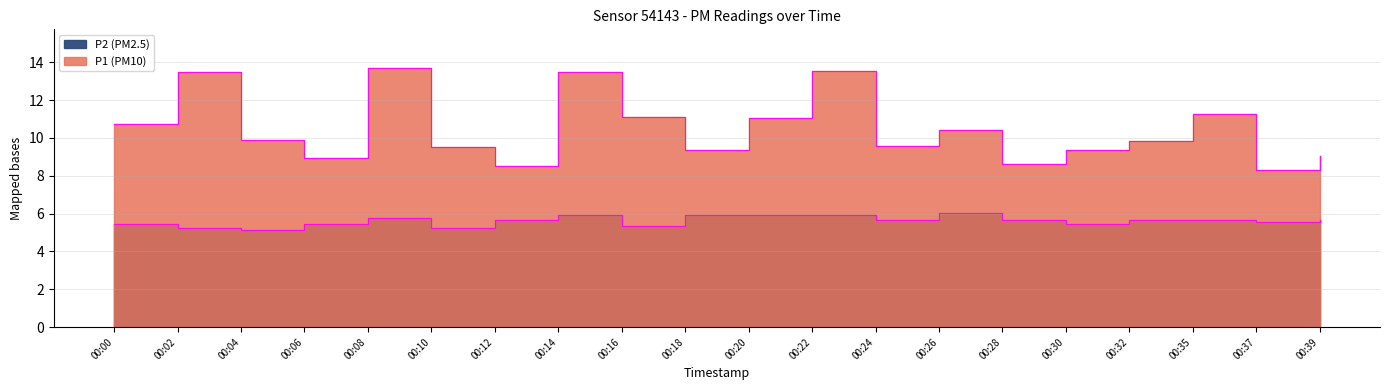

What is the lowest value of the P2 series?

5.2